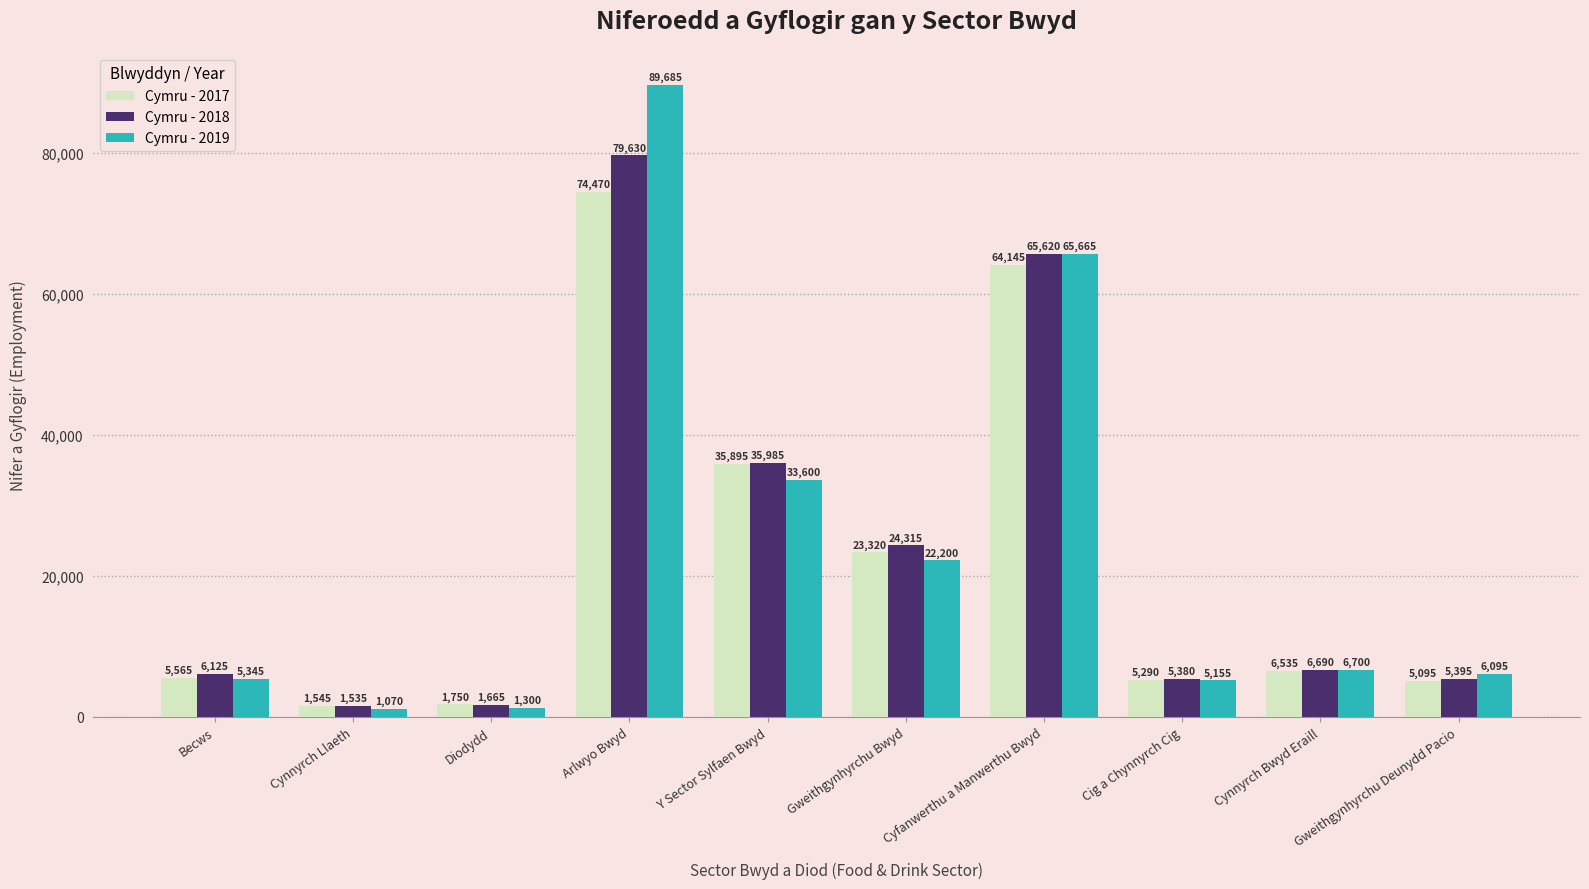

At which label does Cymru - 2018 reach its minimum?

Cynnyrch Llaeth